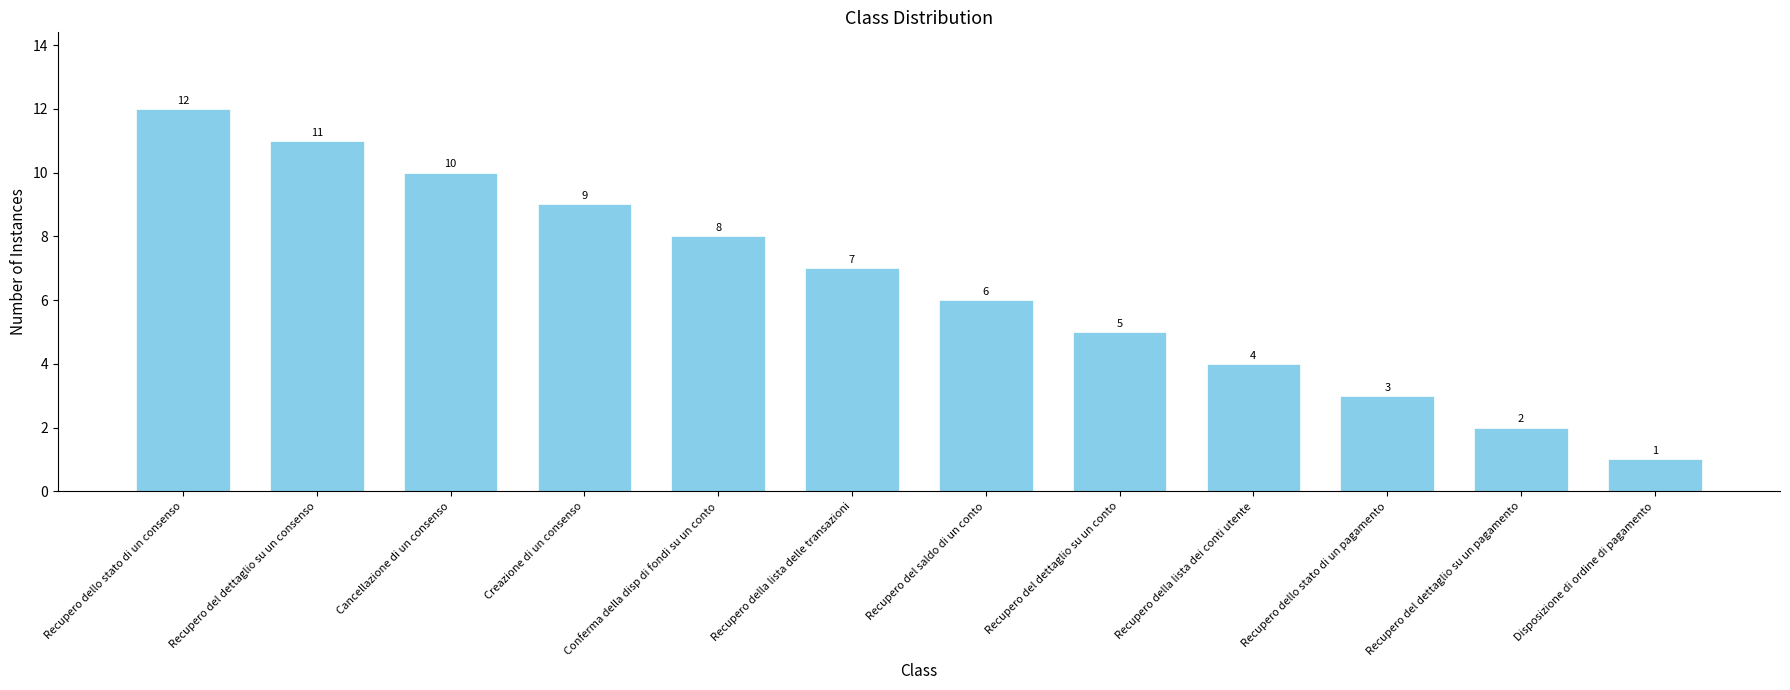

Where does the data first go above 7?

Recupero dello stato di un consenso